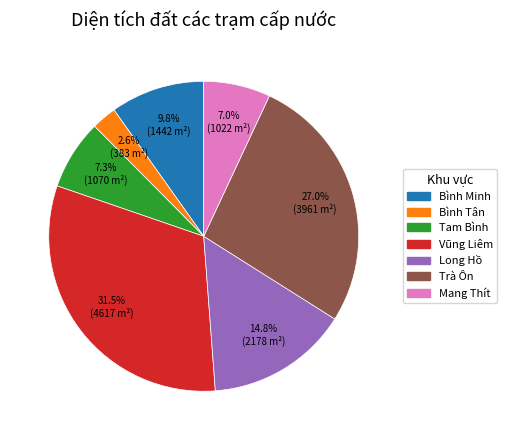

To the nearest percent, what is the average slice percentage?

14%